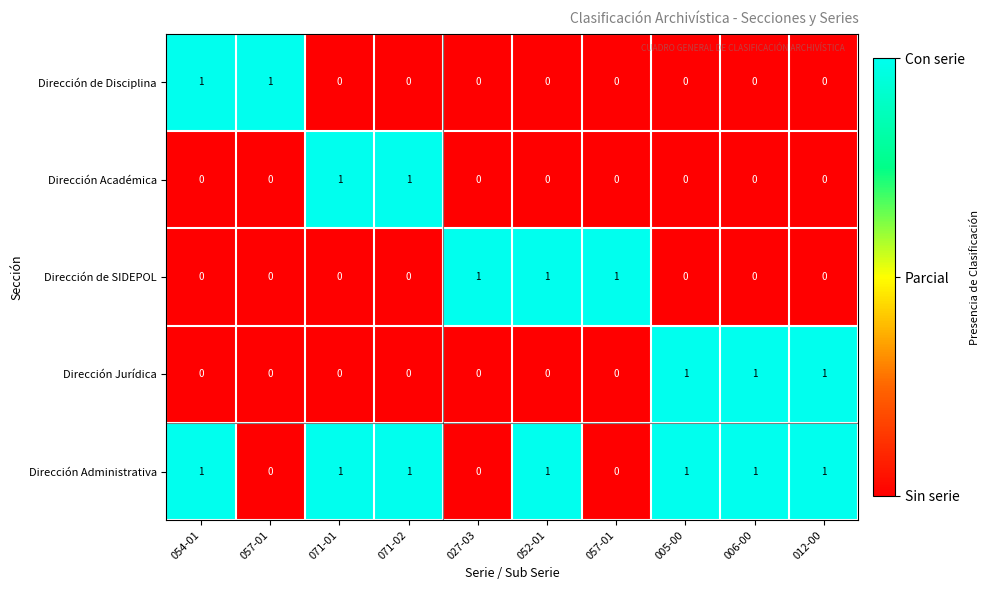

How many positive values does the Dirección de Disciplina series have?

2